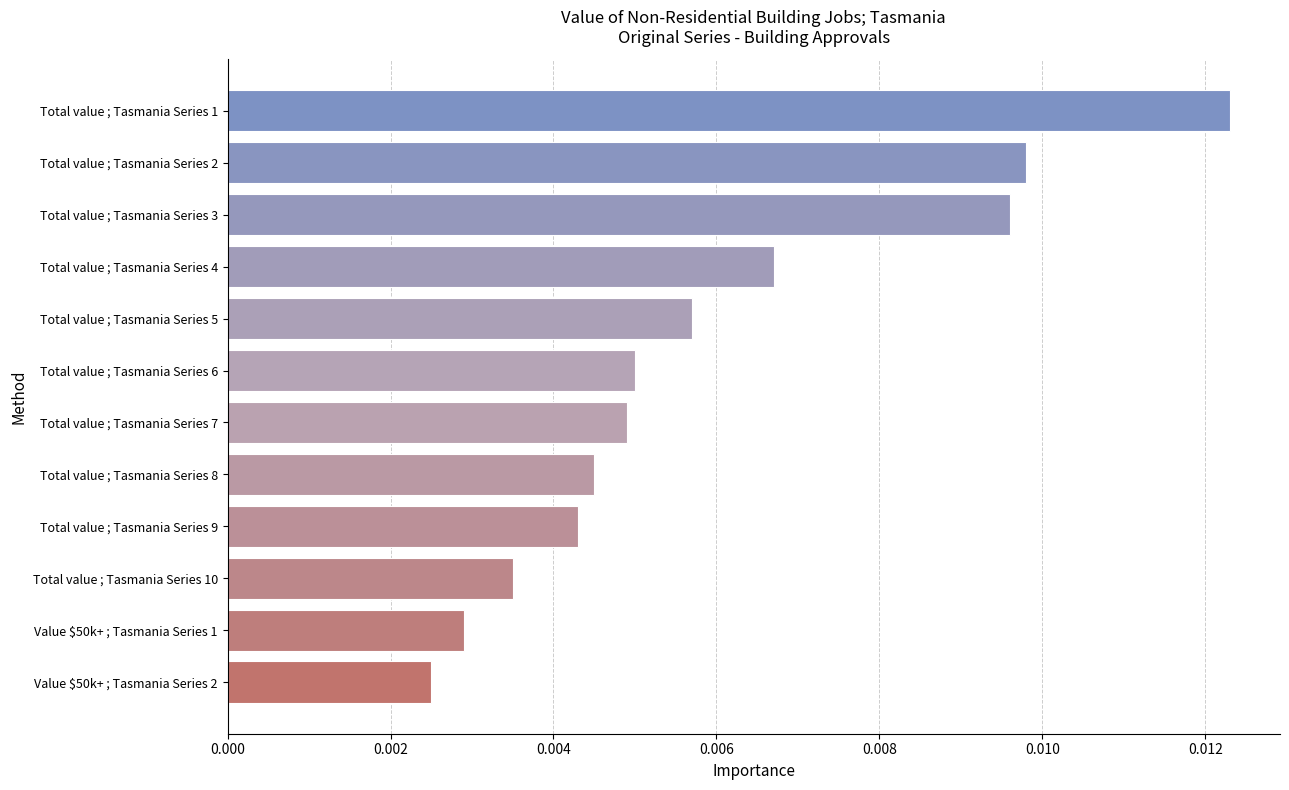

Which has a higher value, Value $50k+ ; Tasmania Series 1 or Total value ; Tasmania Series 3?

Total value ; Tasmania Series 3